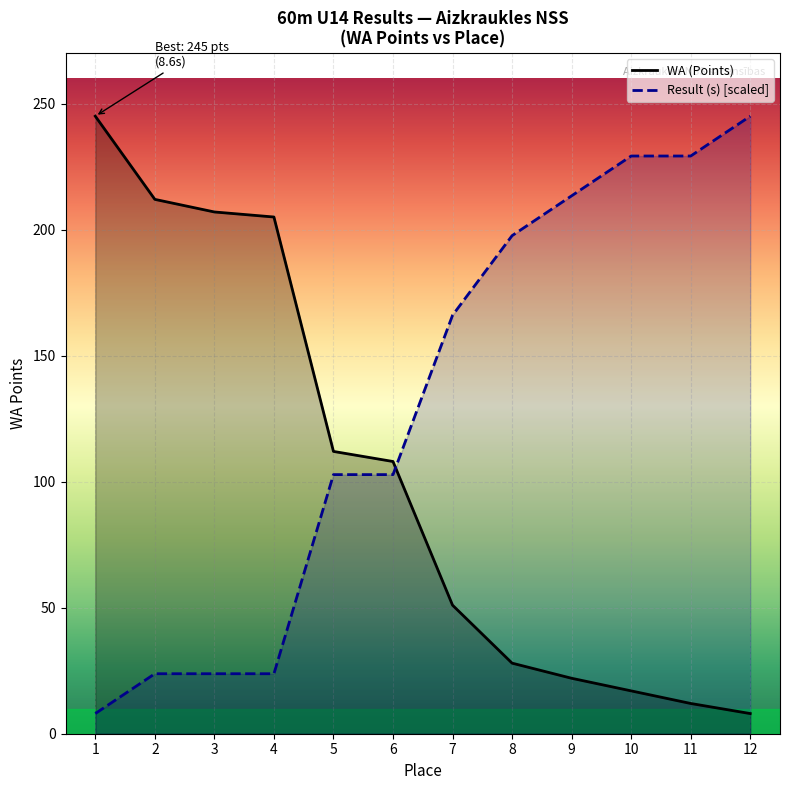

Which series changed the most between 1 and 3?

WA (Points)